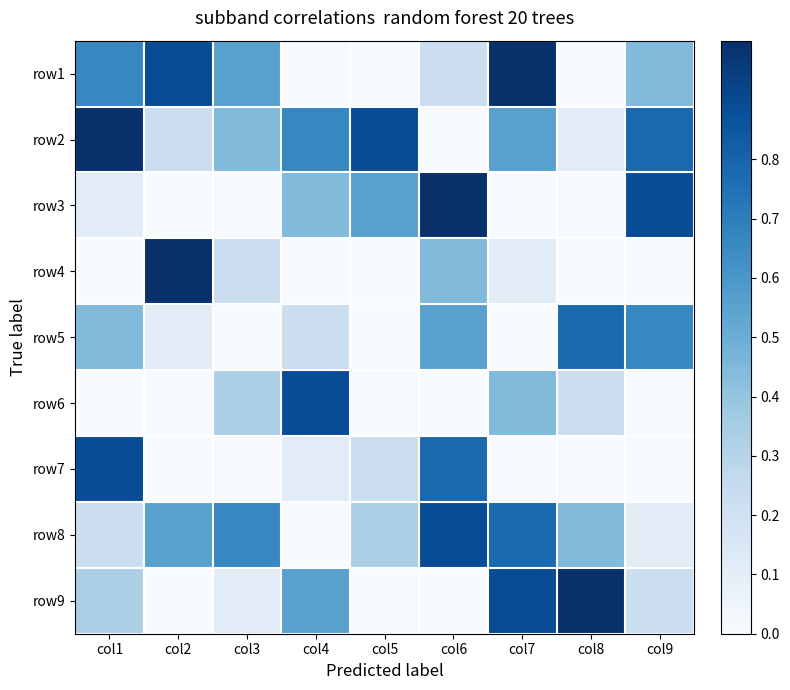

Which label corresponds to the smallest value in the chart?

col4